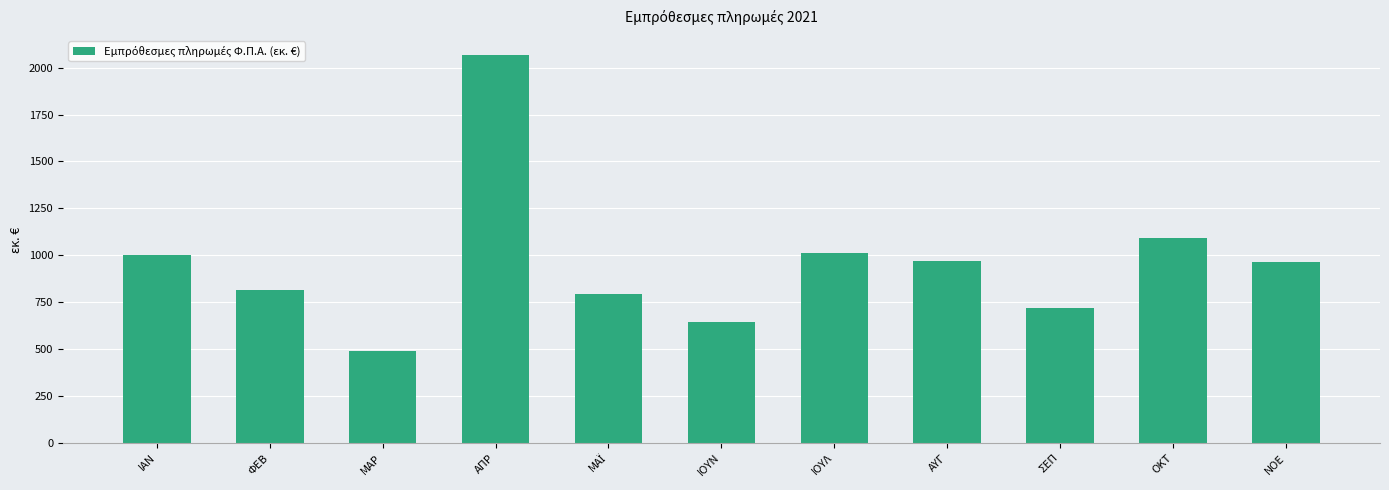

Where is the data nearest to the value 1278?

ΟΚΤ